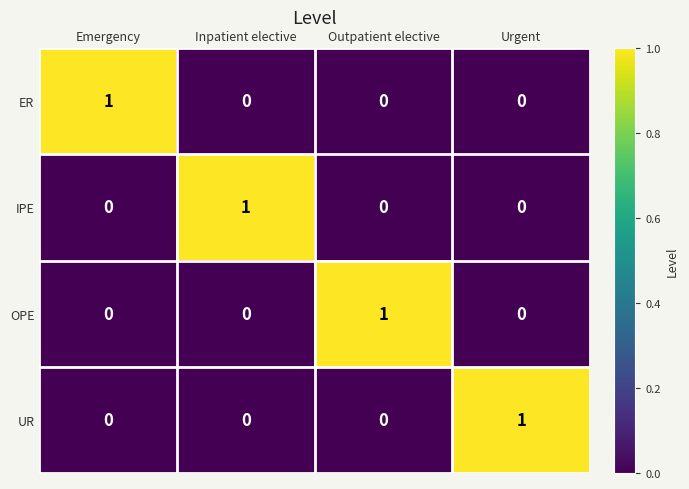

How many UR values are between 0 and 1?

4